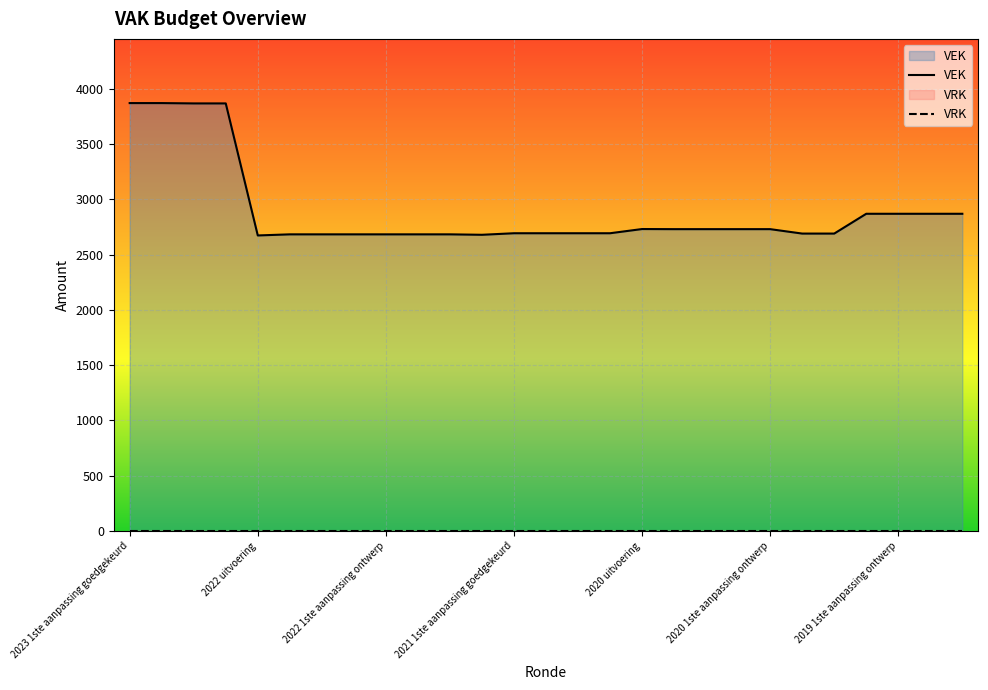

Where is the first local maximum?

2020 uitvoering